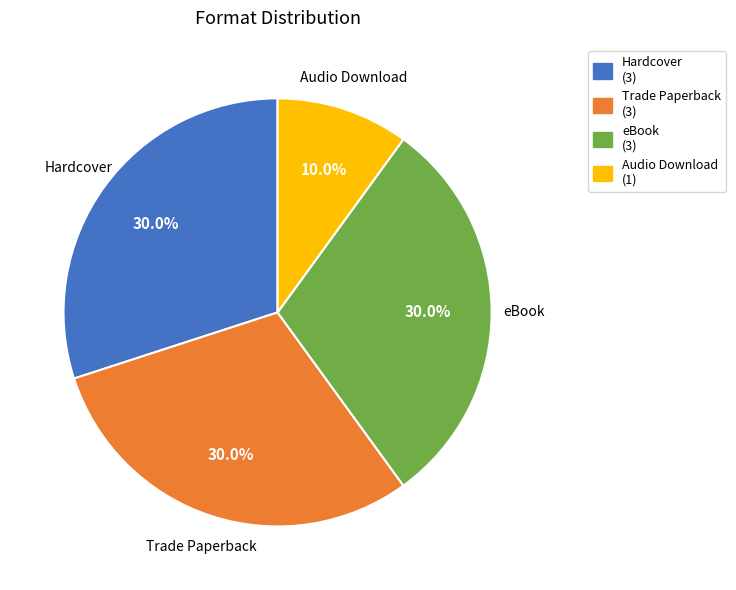

Which has a higher value, Hardcover or Audio Download?

Hardcover